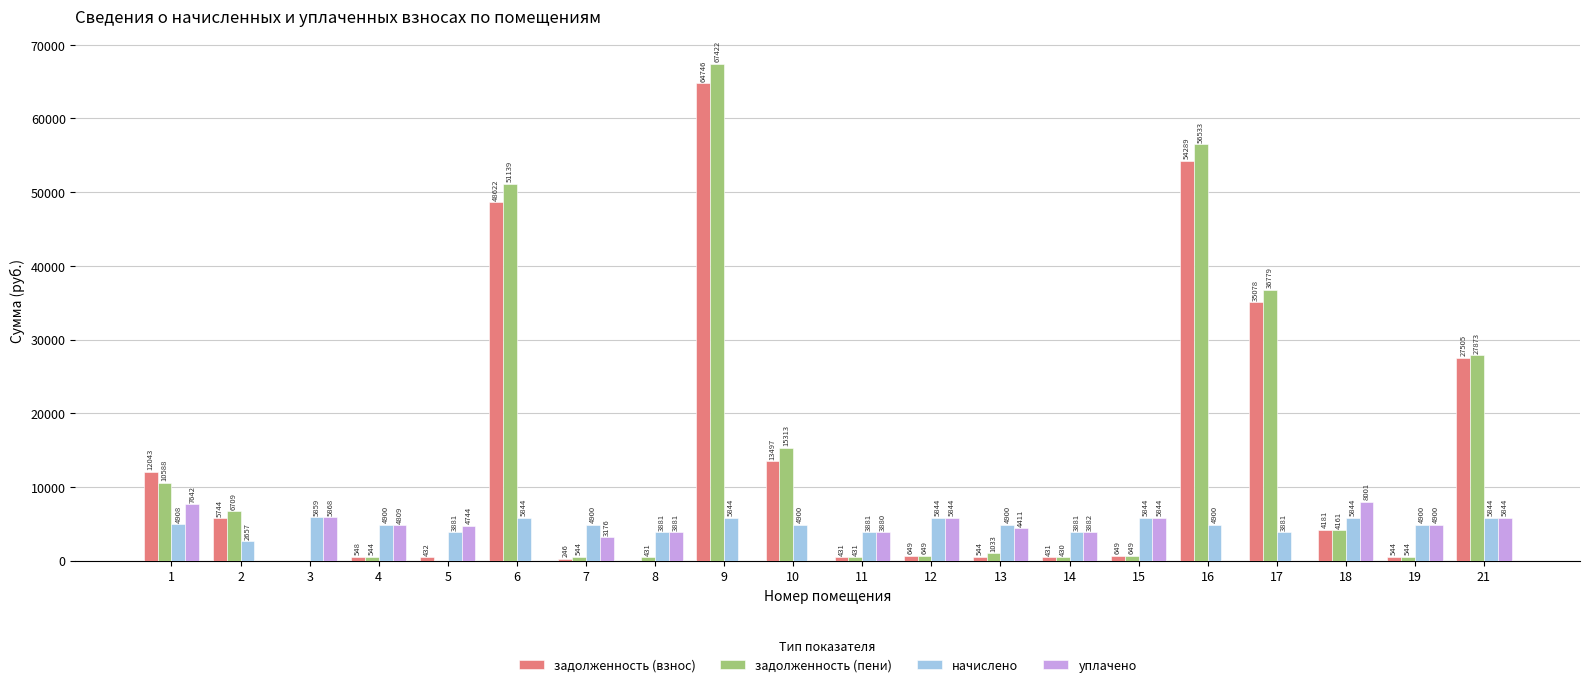

What is the maximum value for уплачено?

8001.2